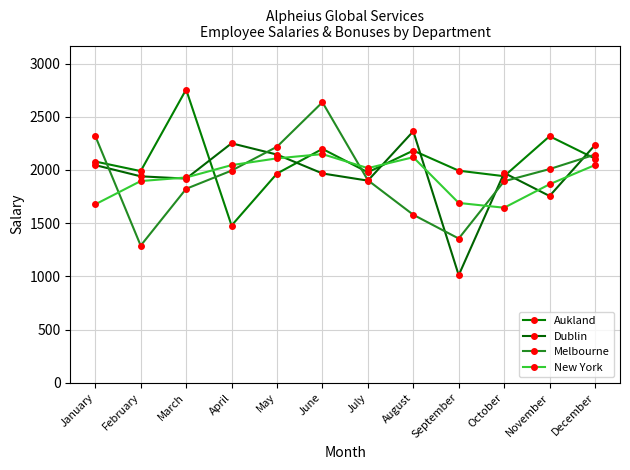

Is it true that New York equals 1896.0 at February?

True